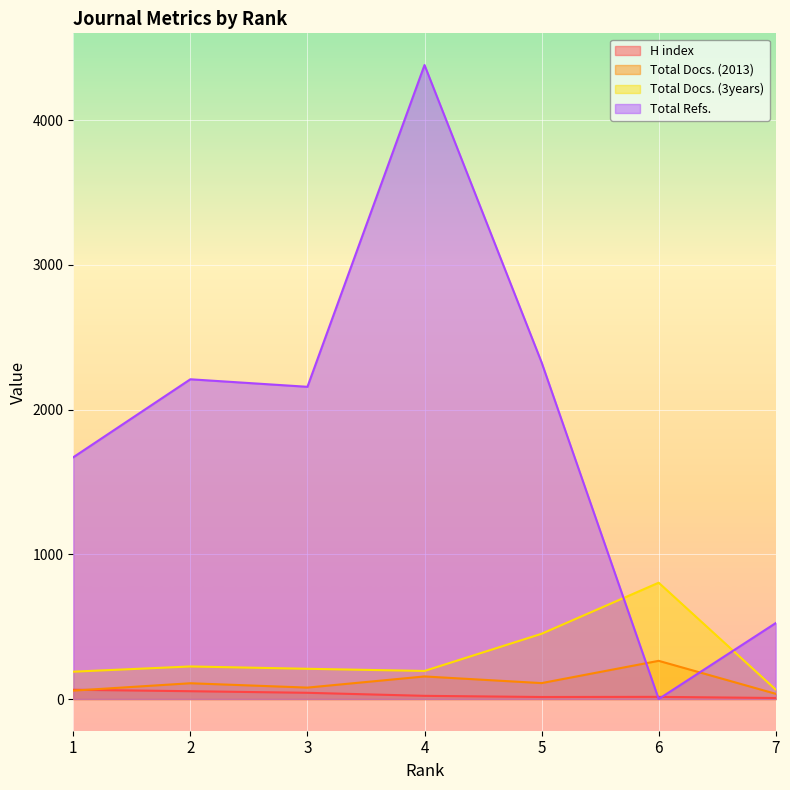

Is the value of Total Refs. at 4 greater than the value of H index at 3?

Yes